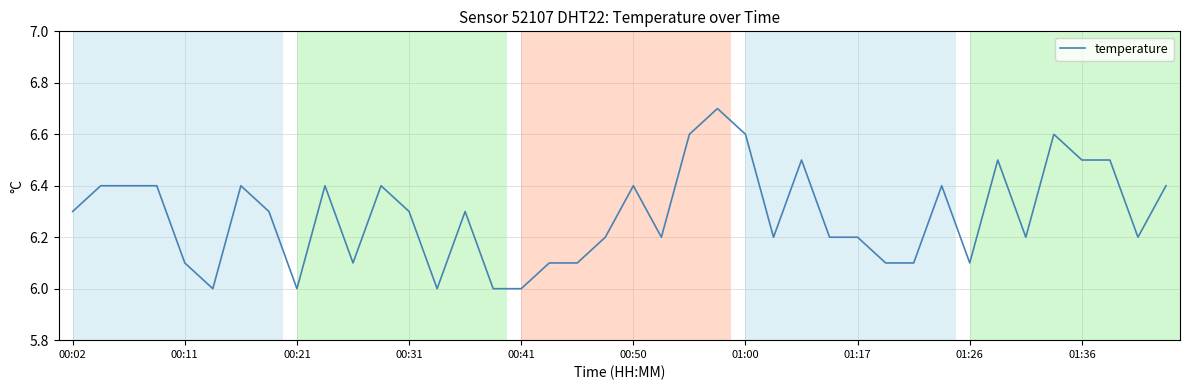

What is the minimum value shown in the chart?

6.0